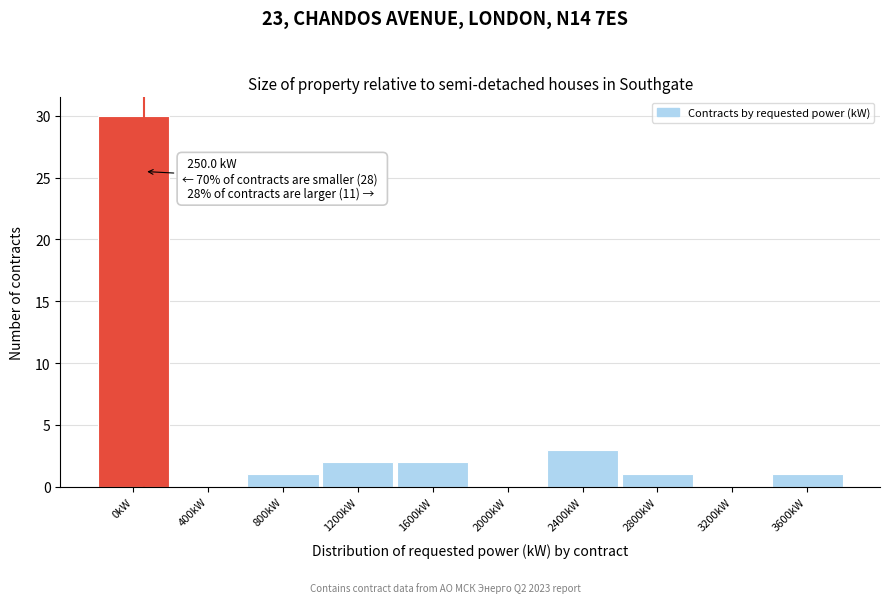

Reading left to right, what are all the values shown in this chart?

0kW=30	400kW=0	800kW=1	1200kW=2	1600kW=2	2000kW=0	2400kW=3	2800kW=1	3200kW=0	3600kW=1